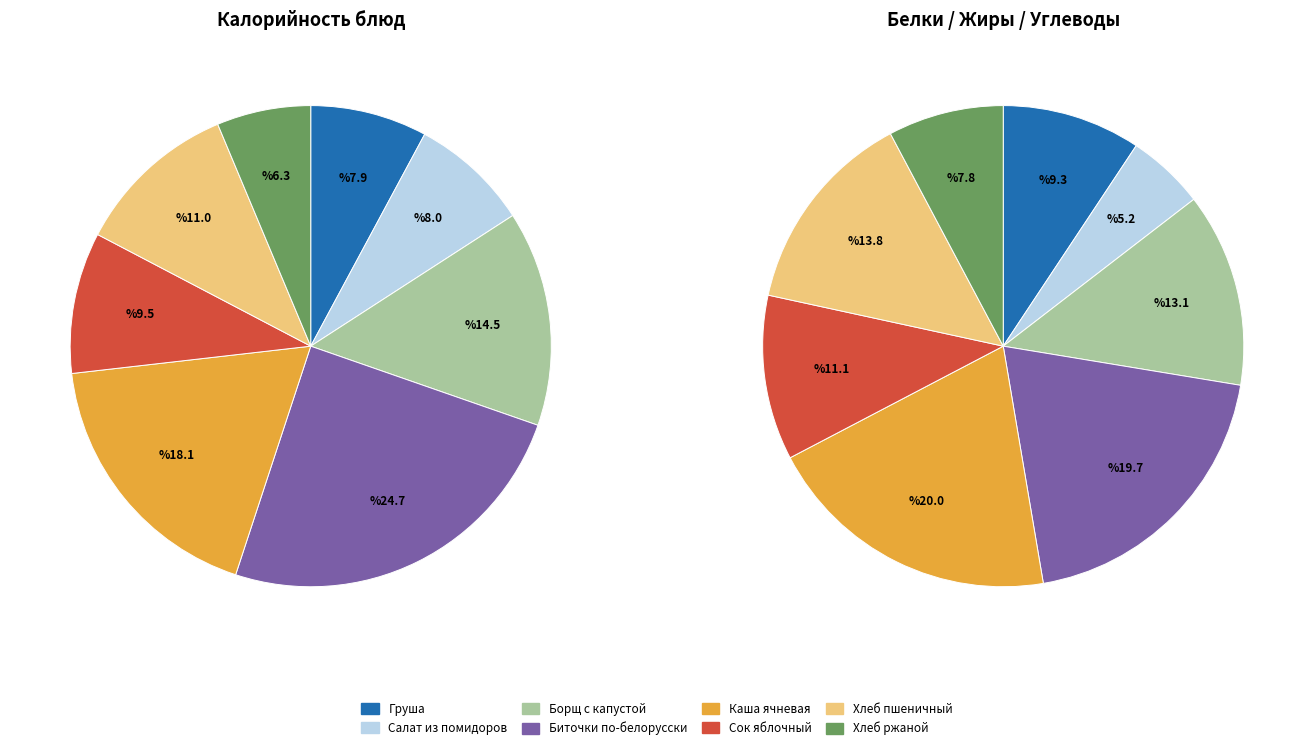

Which has a higher value, БИТОЧКИ ПО-БЕЛОРУССКИ or ХЛЕБ РЖАНОЙ?

БИТОЧКИ ПО-БЕЛОРУССКИ